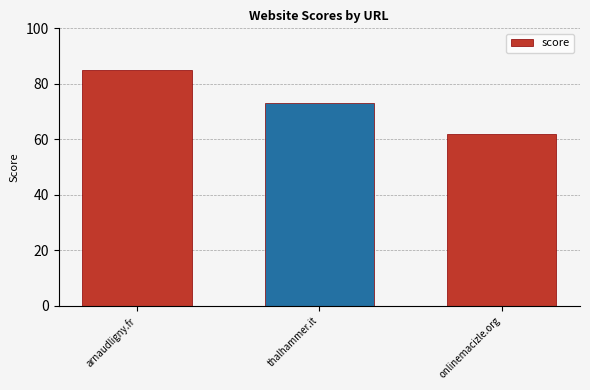

Rank the categories by value from lowest to highest.

onlinemacizle.org, thalhammer.it, arnaudligny.fr